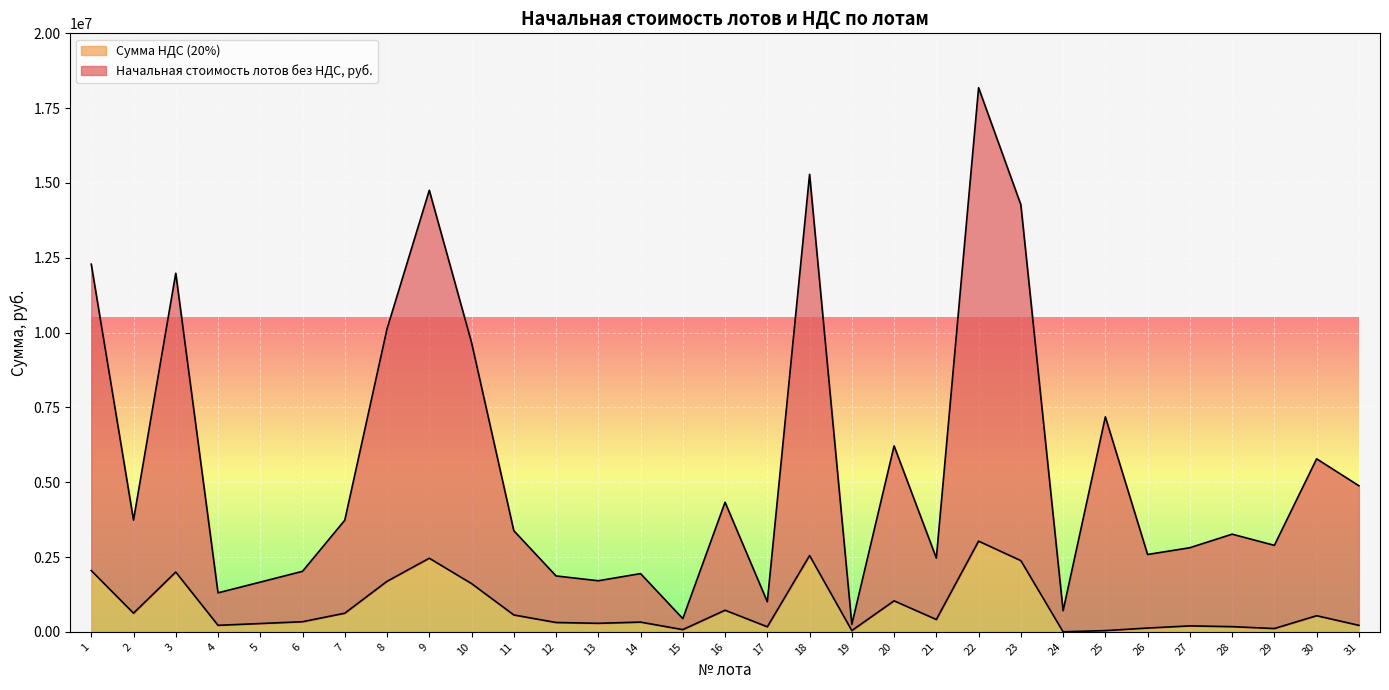

In Сумма НДС (20%), how many points are lower than both neighbors (excluding endpoints)?

9